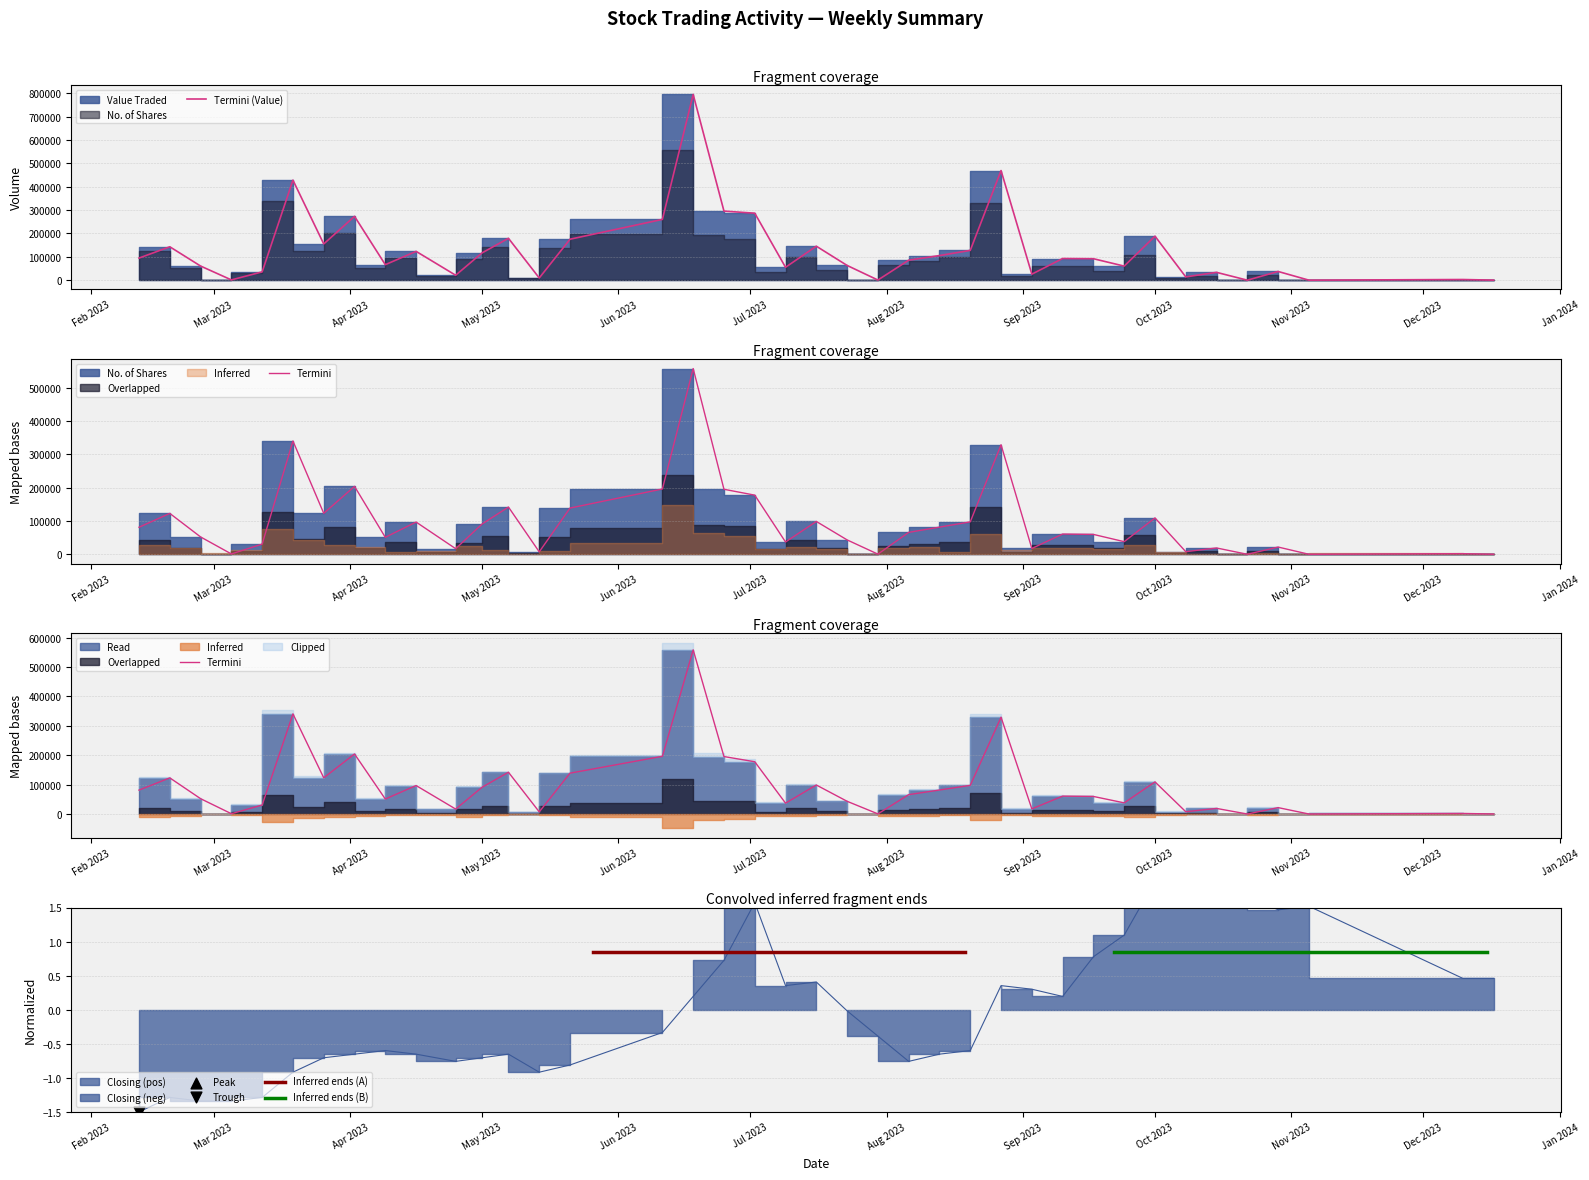

At how many categories does at least one series exceed 350720?

3